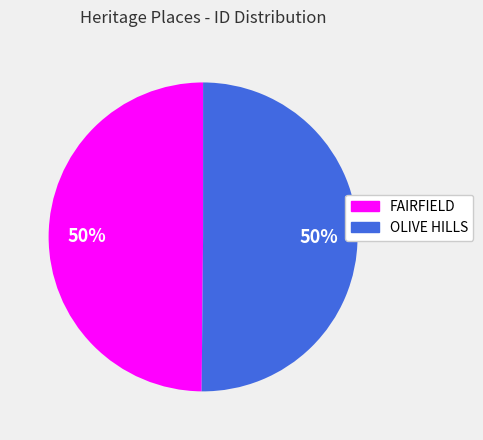

To the nearest percent, what is the average slice percentage?

50%